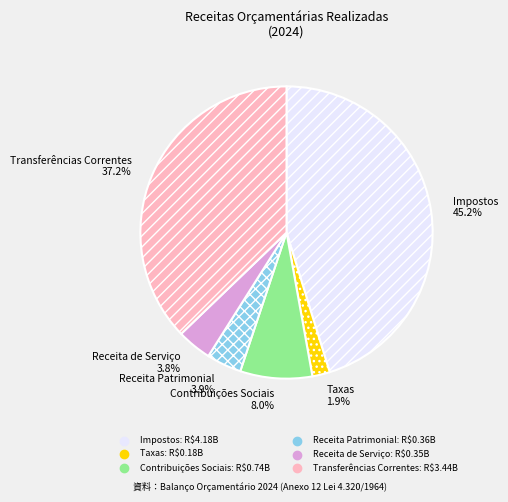

What portion of the pie excludes Transferências Correntes?

62.8%